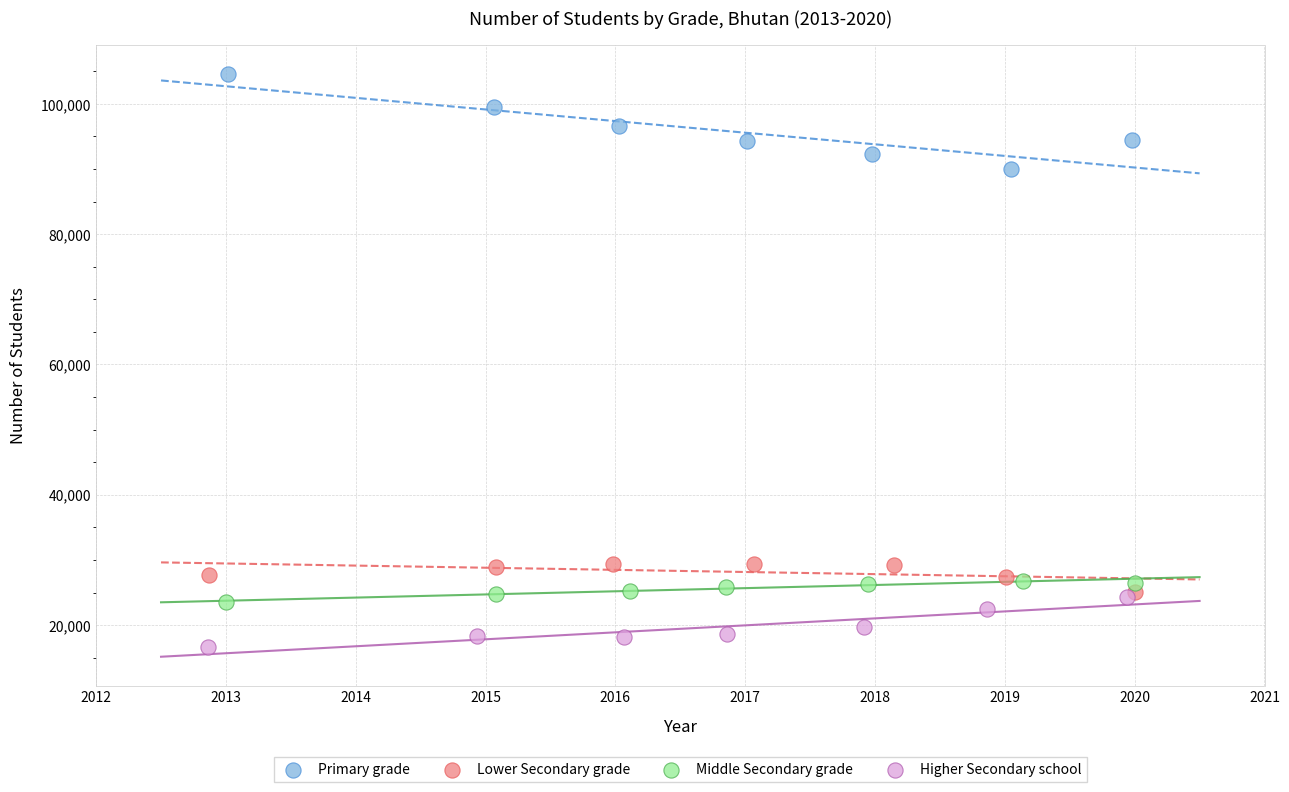

Which series contains the highest Y value?

Primary grade